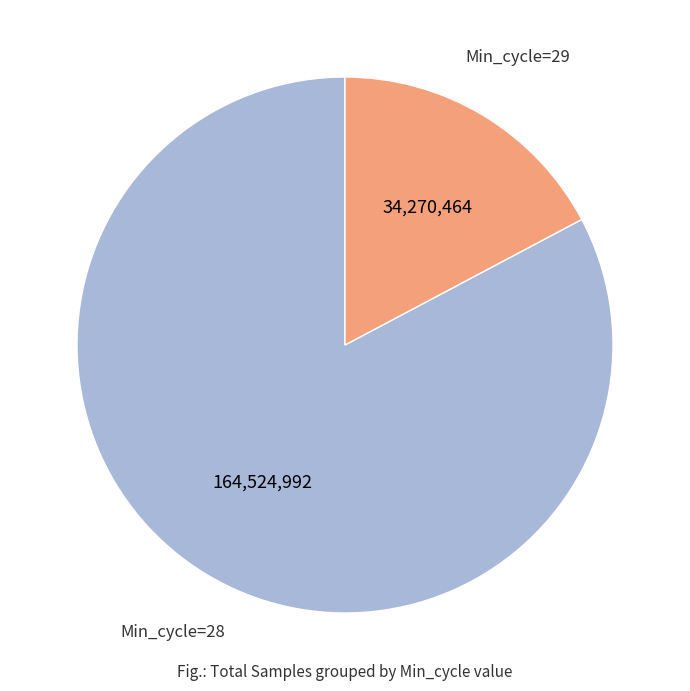

Does any single category account for the majority?

Yes